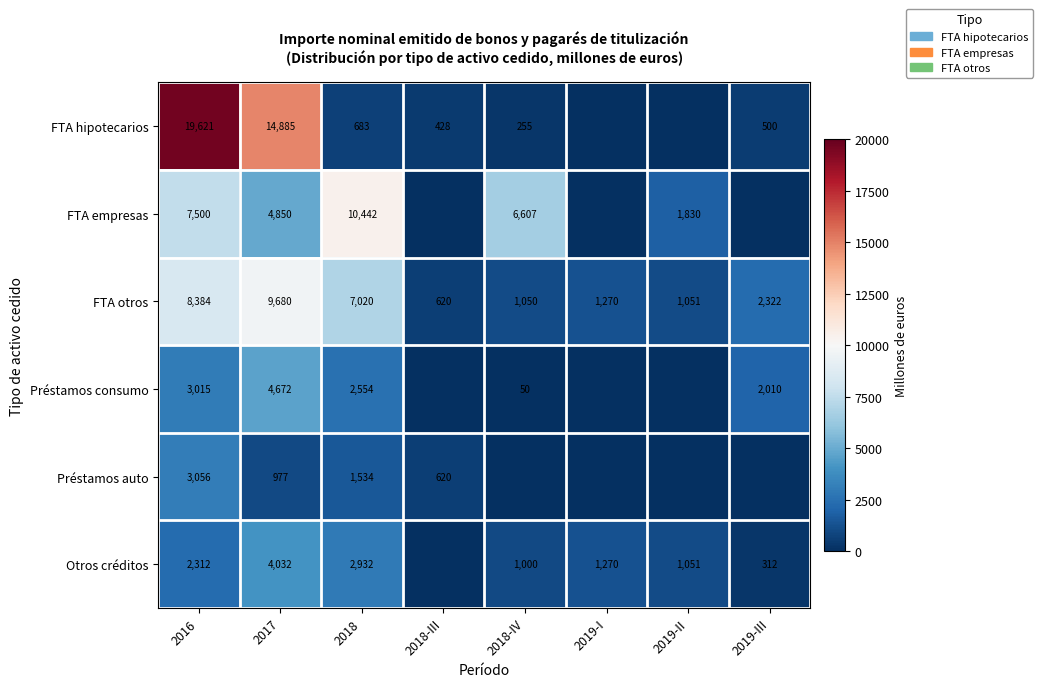

What is the highest value of the FTA otros series?

9680